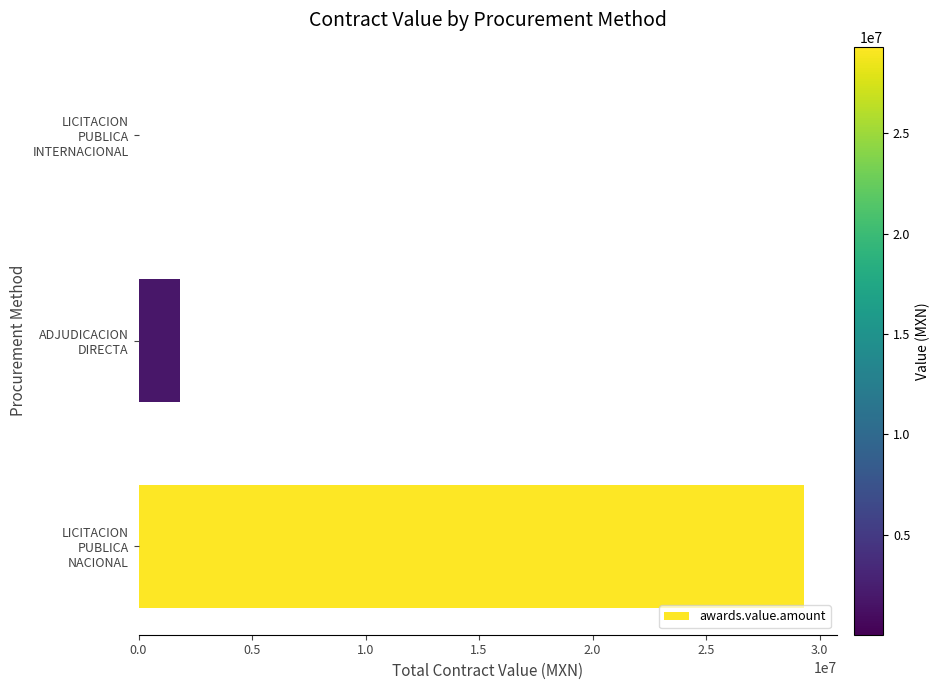

Are the bars grouped side by side (vs. stacked)?

No